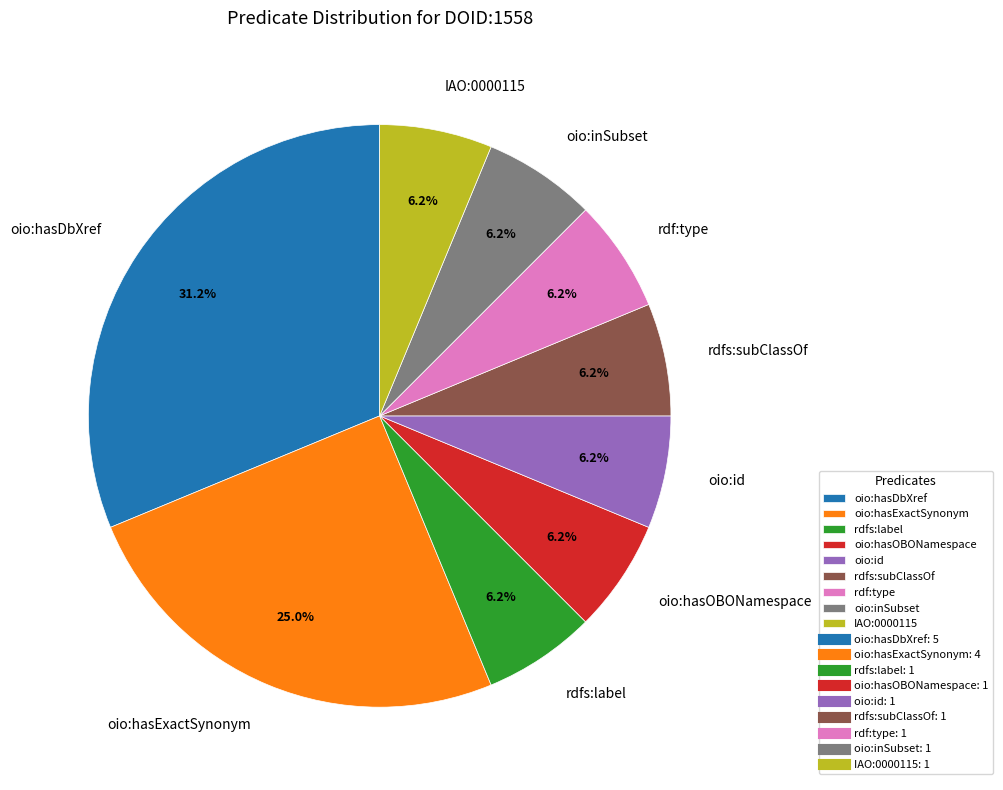

What is the largest slice in the pie chart?

oio:hasDbXref